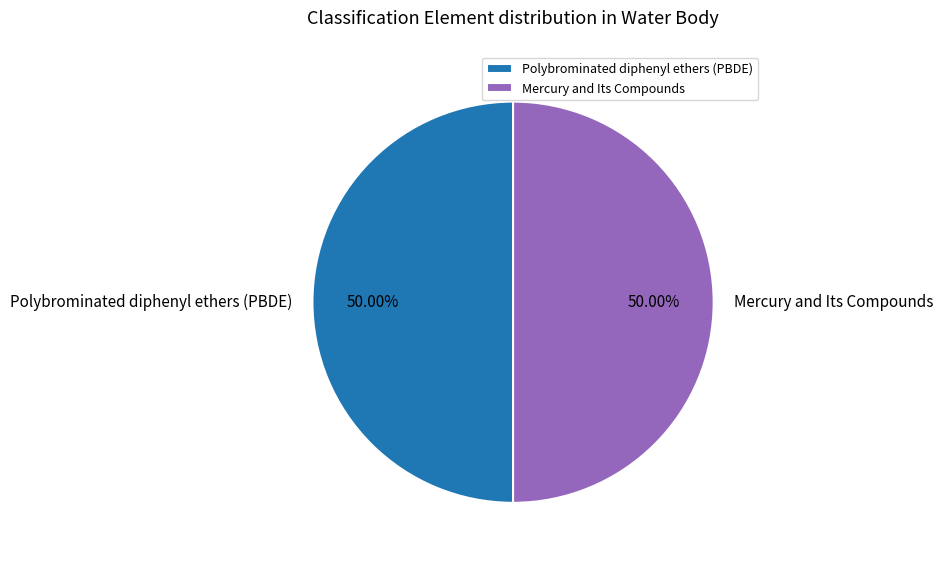

To the nearest percent, what is the combined percentage of Polybrominated diphenyl ethers (PBDE) and Mercury and Its Compounds?

100%